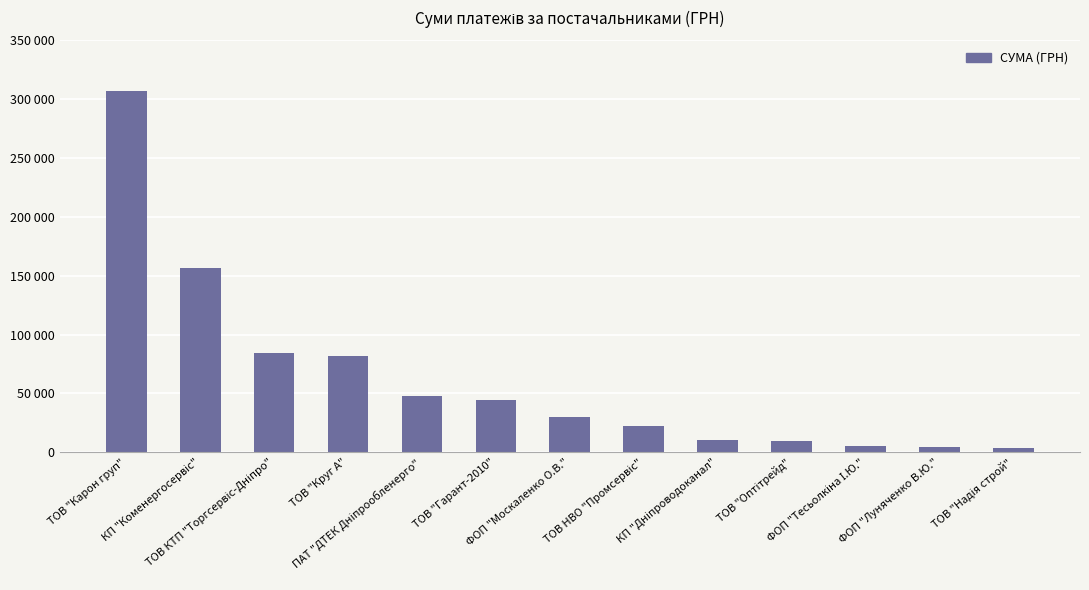

What is the value of the 13th bar from the left?

3566.8